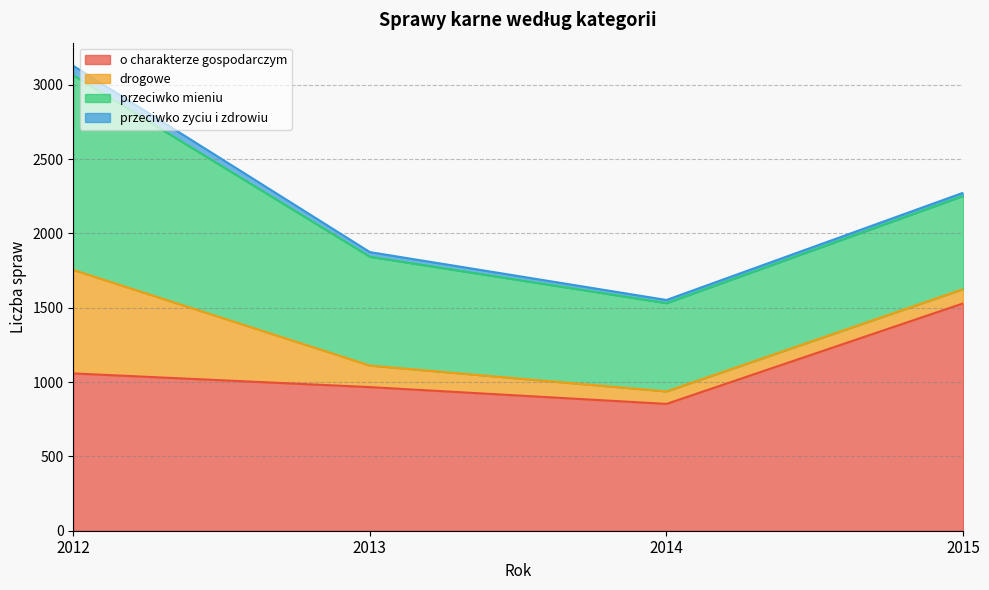

What is the value of the o charakterze gospodarczym point at the 2nd from the left?

966